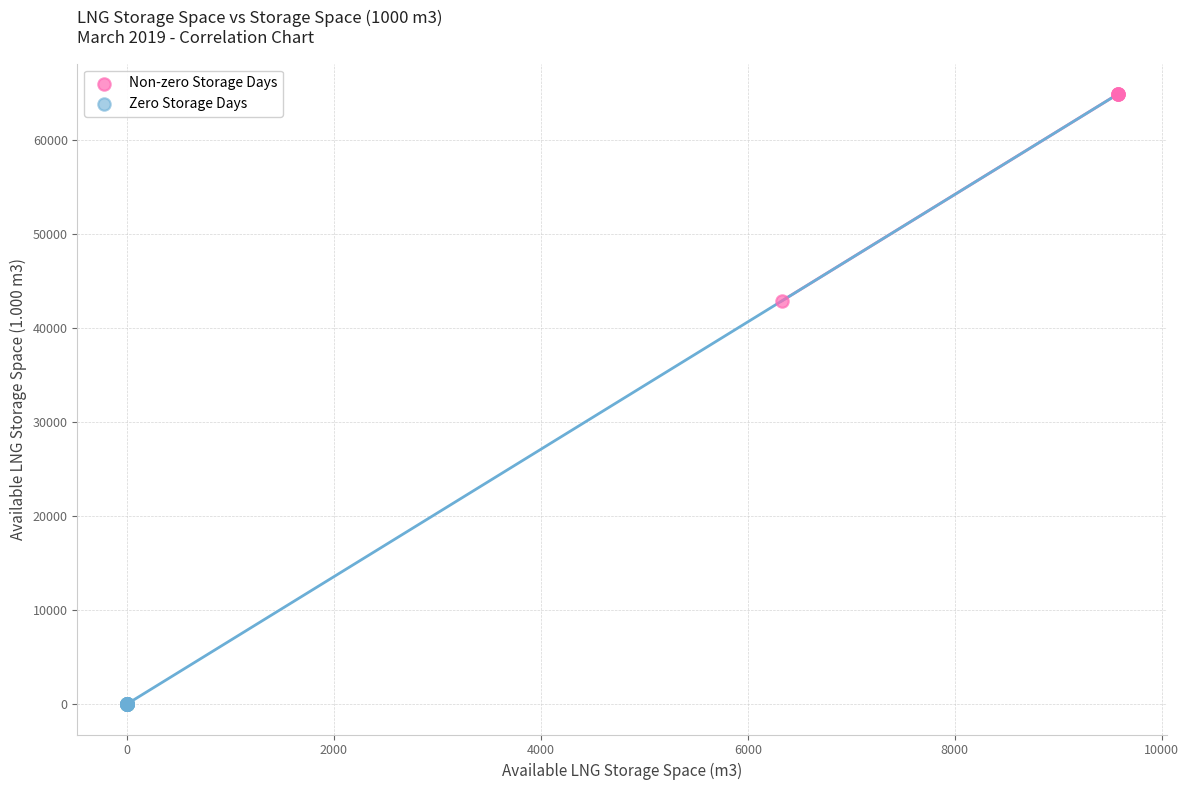

Which series reaches the maximum Y coordinate?

Non-zero Storage Days